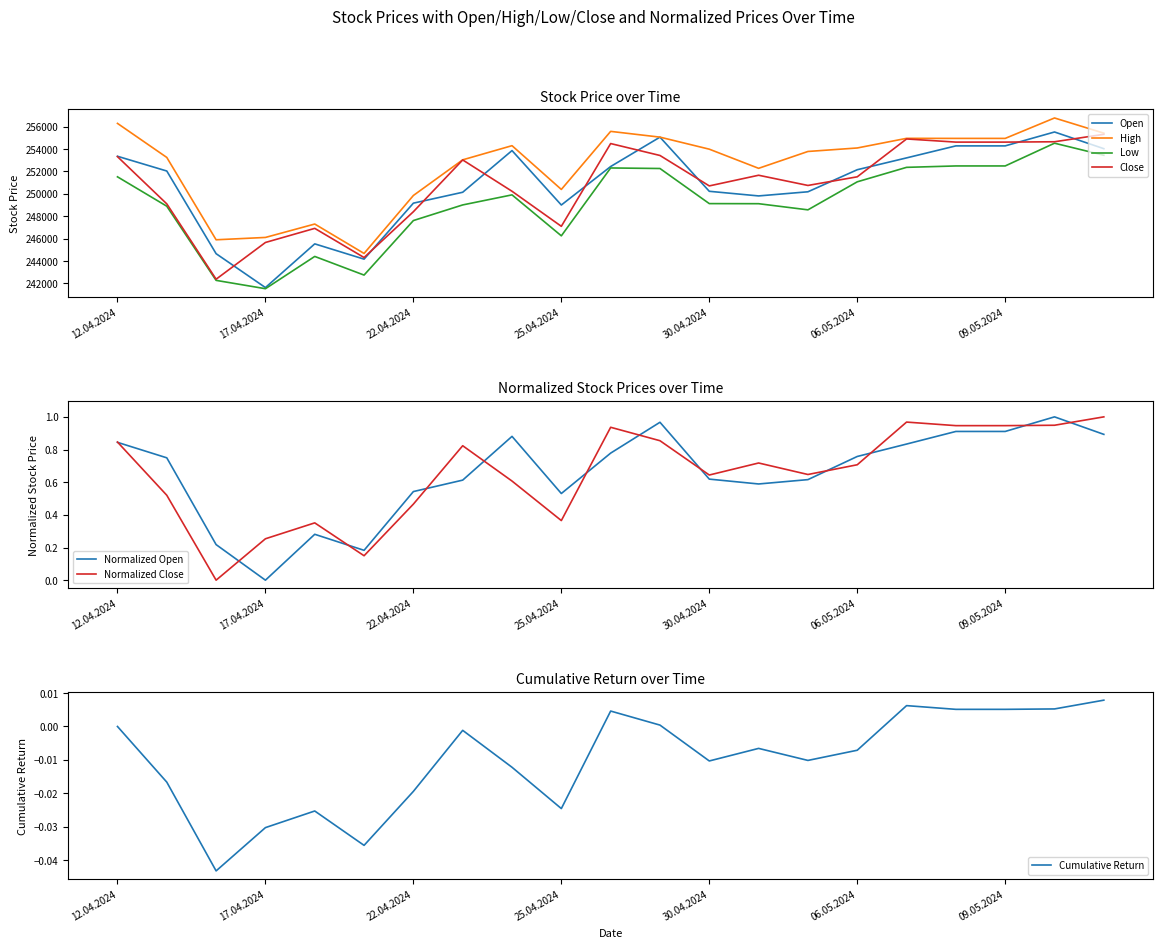

The Low series shows 241519 at 17.04.2024. True or false?

True